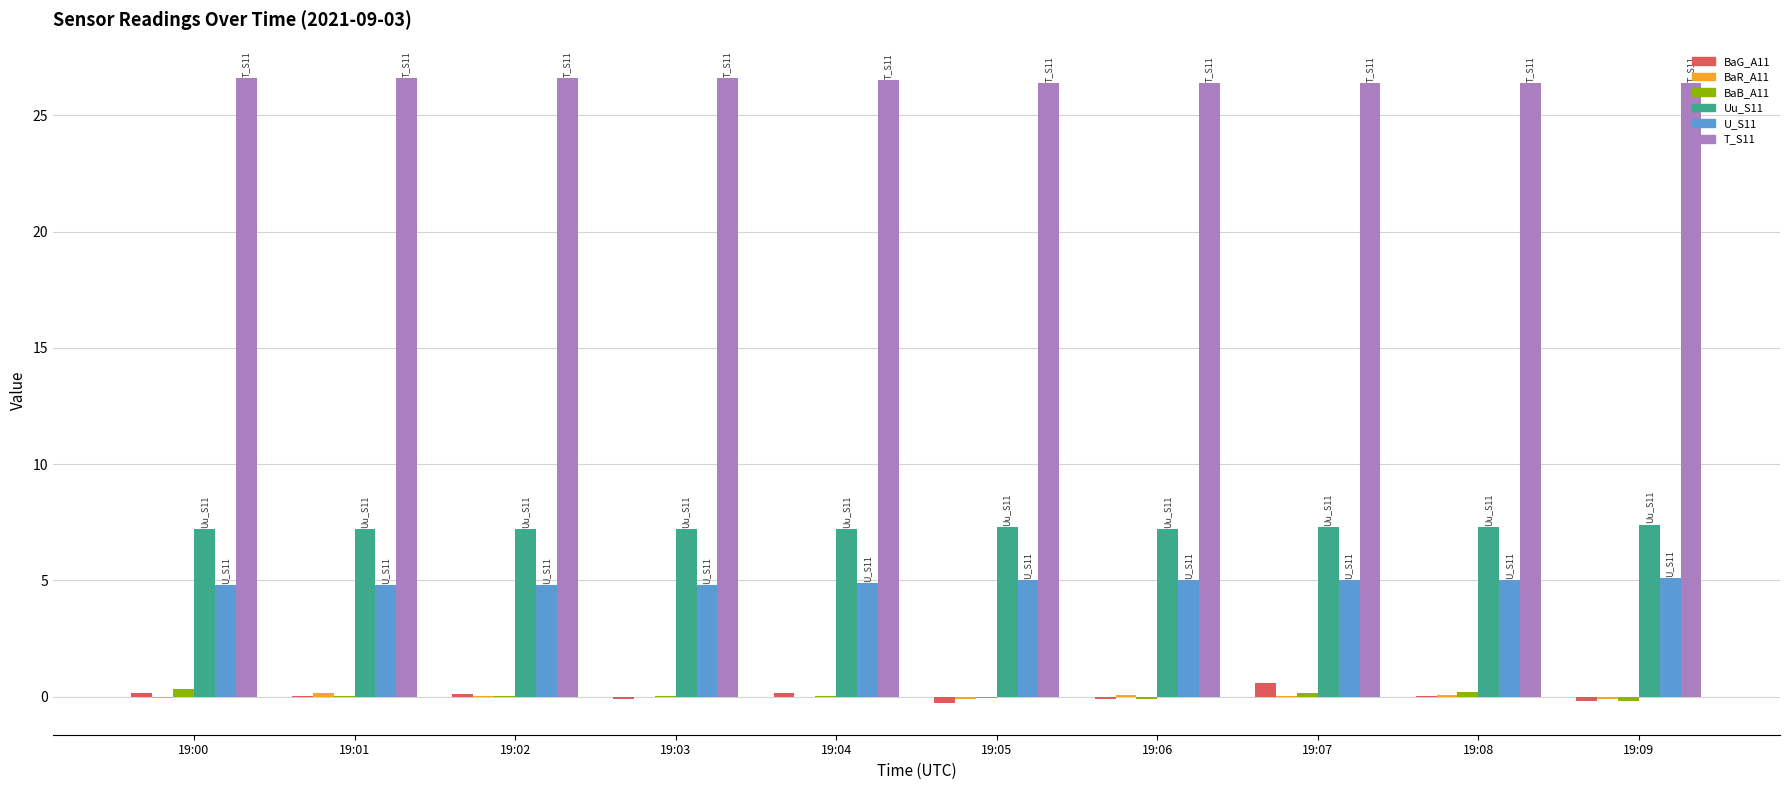

Which series has the largest total across all categories?

T_S11